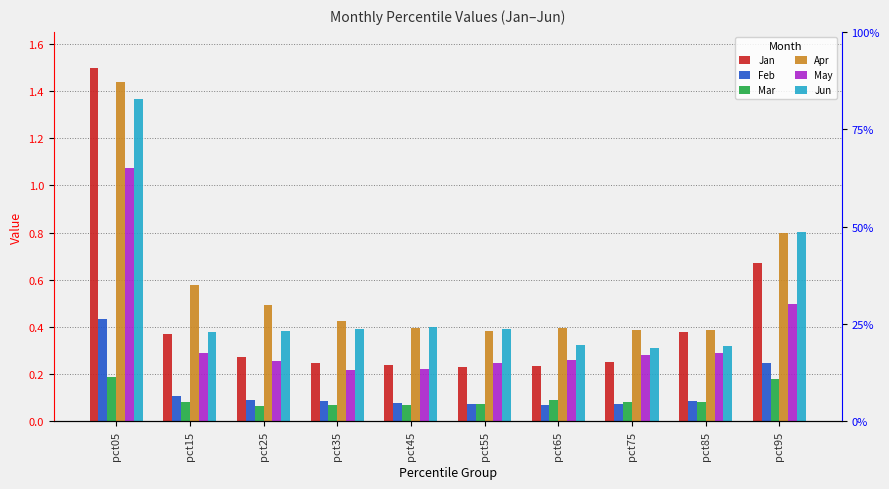

True or false: Jun has a value of 0.4 at pct25.

True